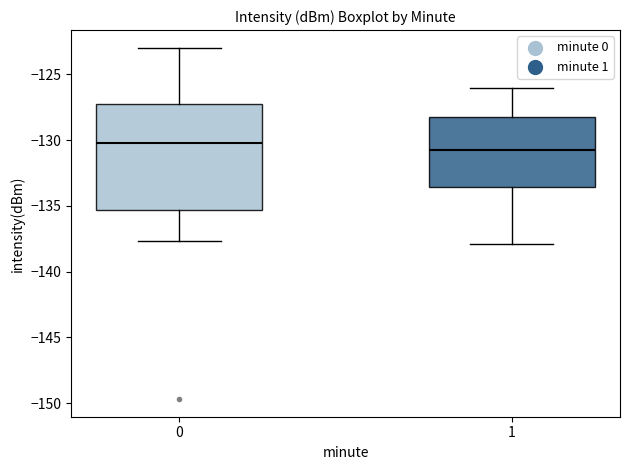

Reading left to right, read every box against the y-axis: the position of its median line, the range the box covers, and the ends of its whiskers. The values are not printed on the chart, so give them approximately, as read against the axis.

0: median -130.5, box -135.5 to -127.0, whiskers -137.5 to -123.0
1: median -130.5, box -133.5 to -128.5, whiskers -138.0 to -126.0